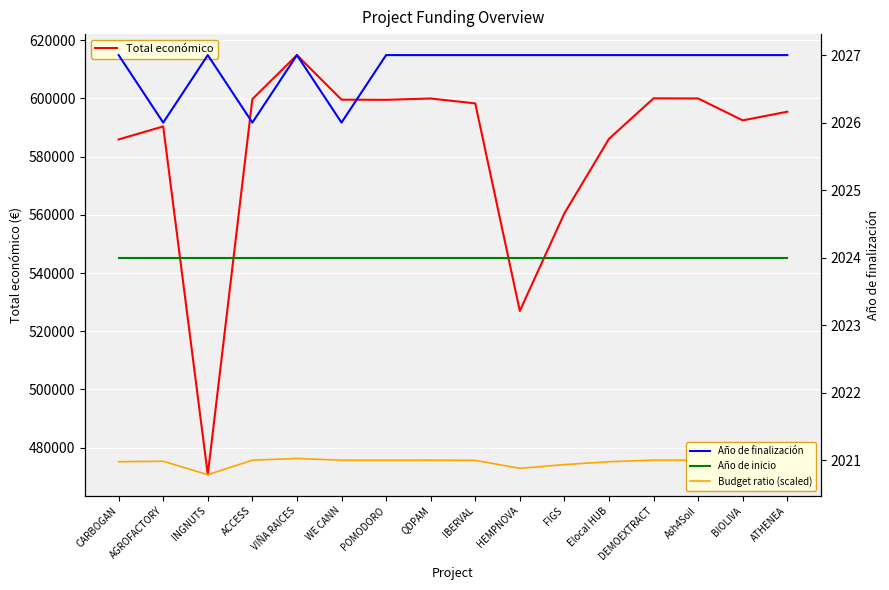

What is the value of the Total económico point at the 2nd from the left?

590382.0